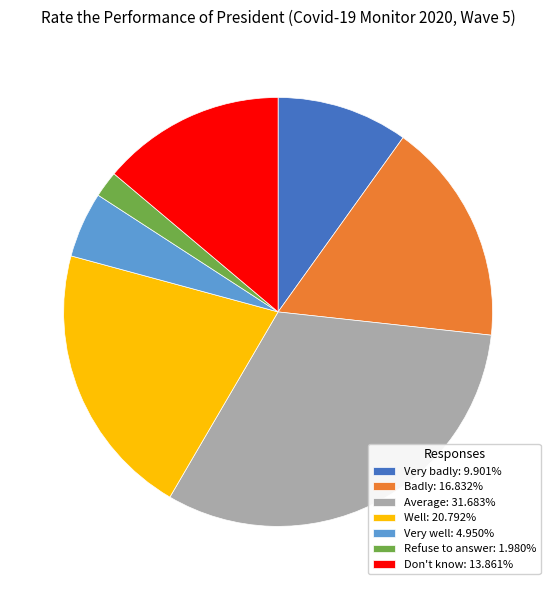

Is there any slice that represents more than half of the pie?

No